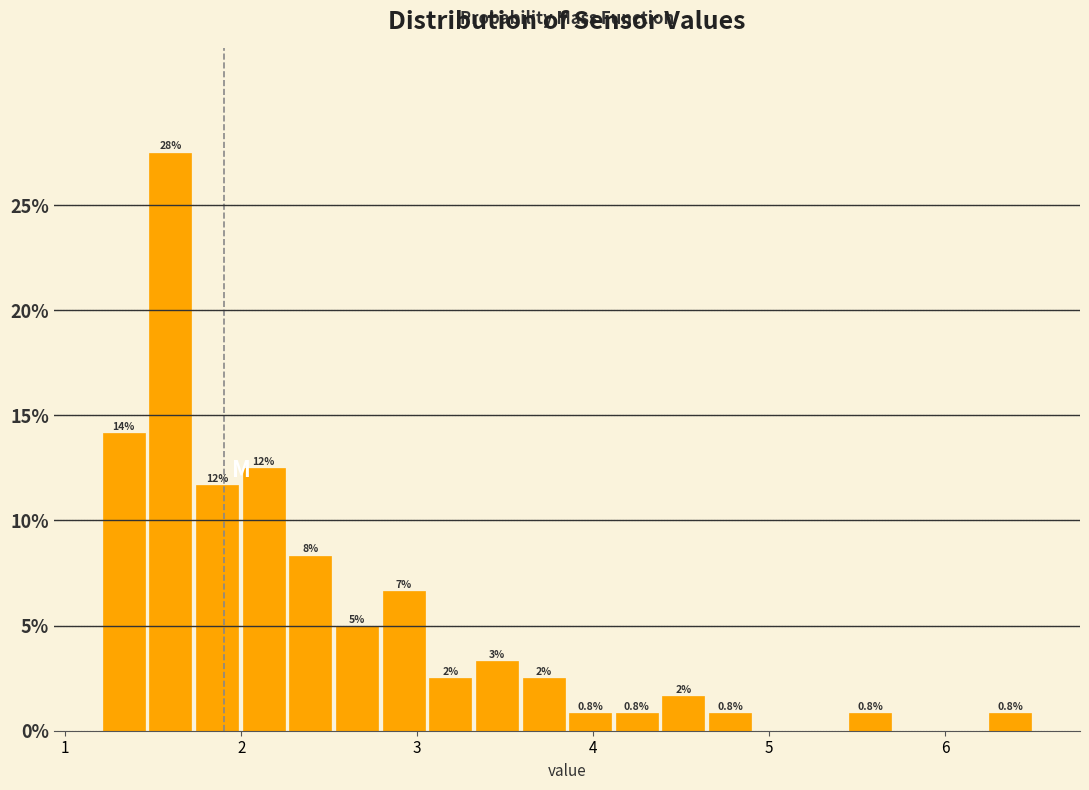

Read against the x-axis, roughly where is the centre of the tallest bar?

1.6